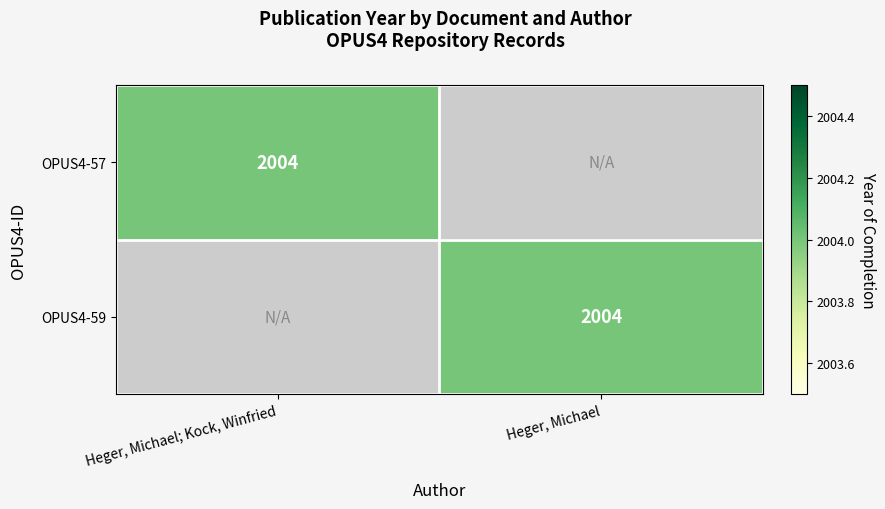

Which has a higher value, Heger, Michael or Heger, Michael; Kock, Winfried?

Heger, Michael; Kock, Winfried